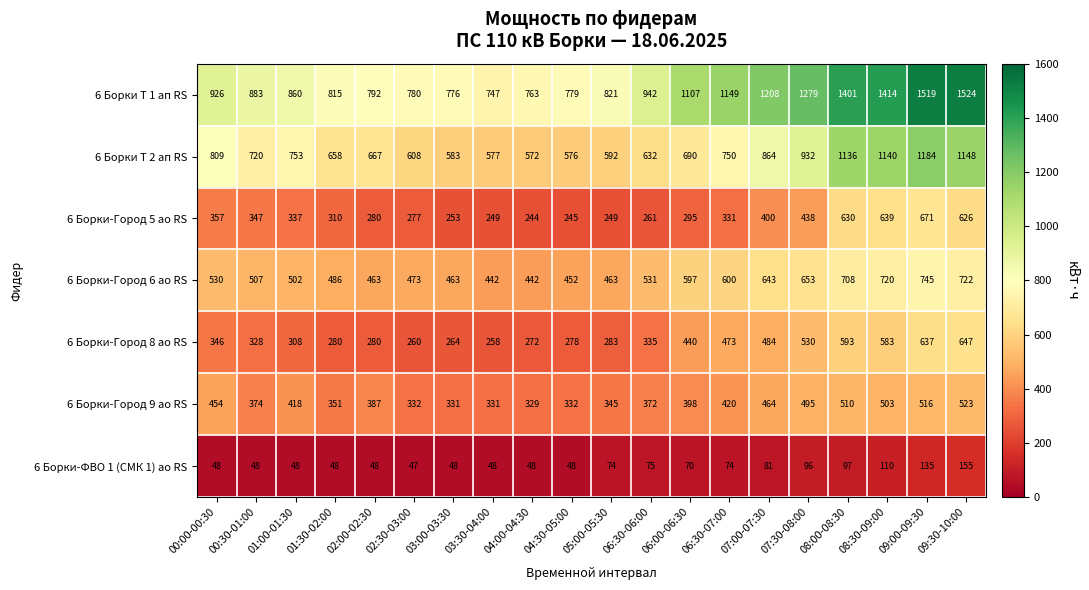

Where is 6 Борки-ФВО 1 (СМК 1) ао RS nearest to the value 101?

08:00-08:30